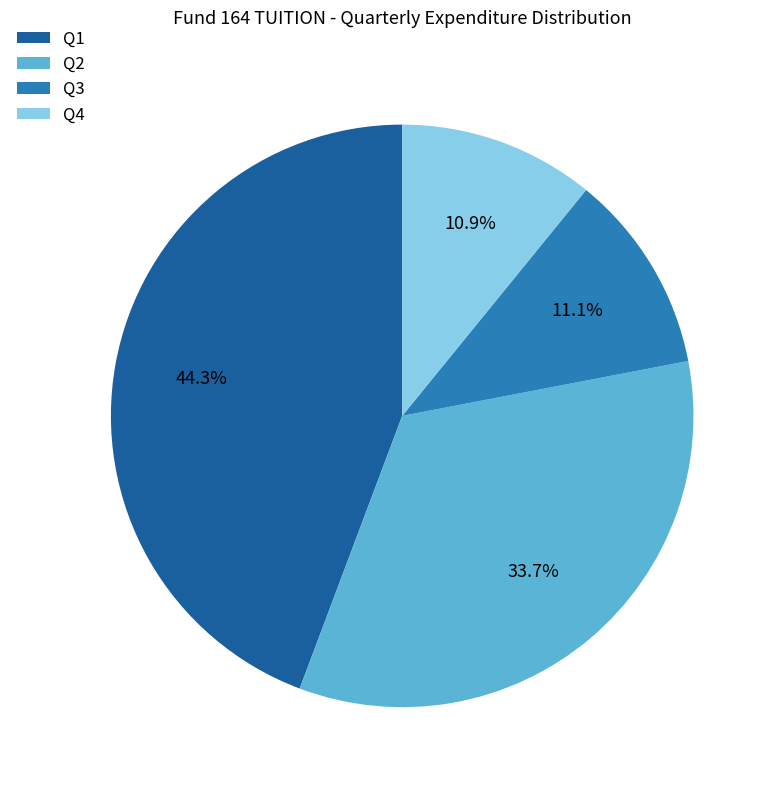

Is it true that Q1 is 44% of the pie?

True